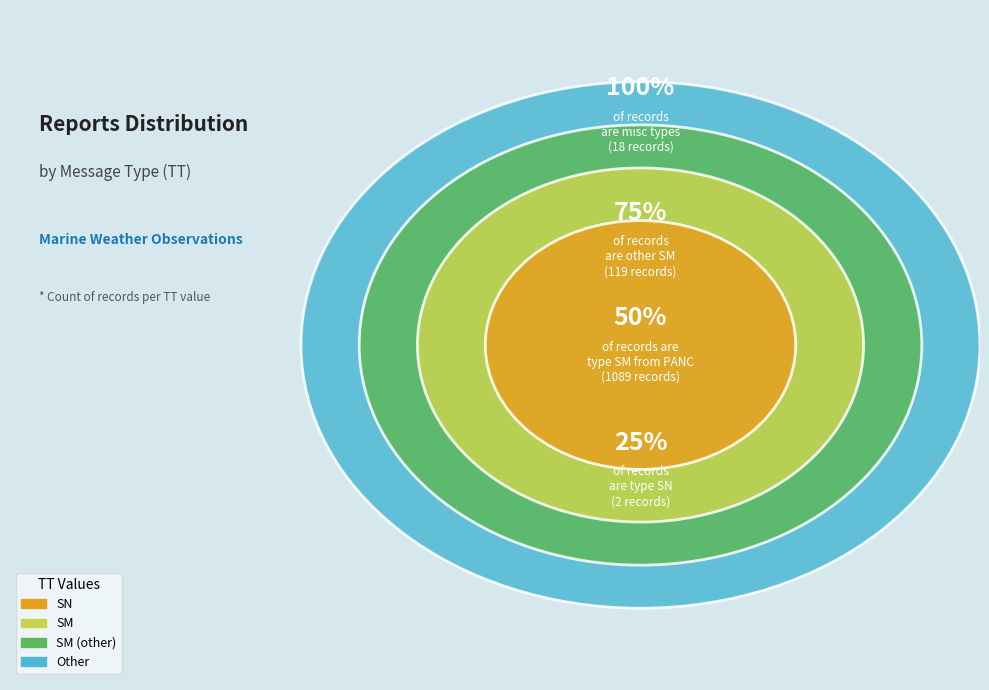

True or false: SN accounts for 0% of the total.

True